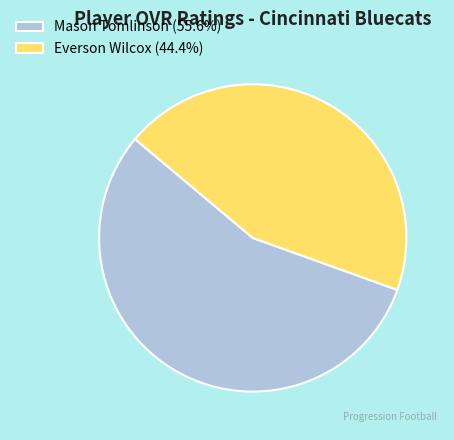

Is there a majority slice in this chart?

Yes